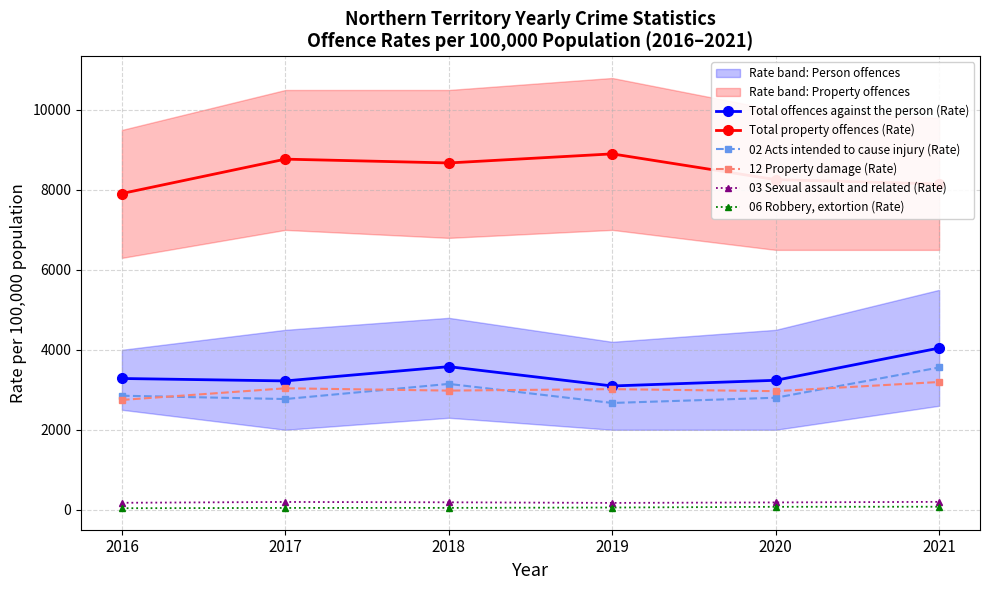

At how many categories does at least one series exceed 5701?

6